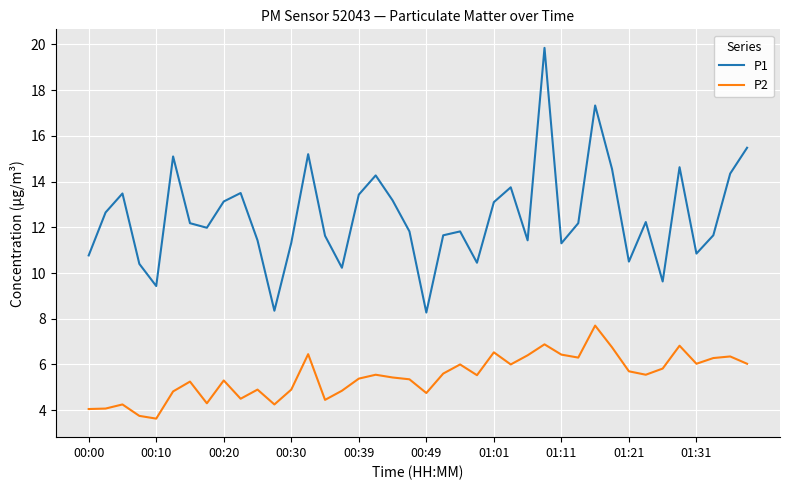

Which series has the widest spread of values?

P1